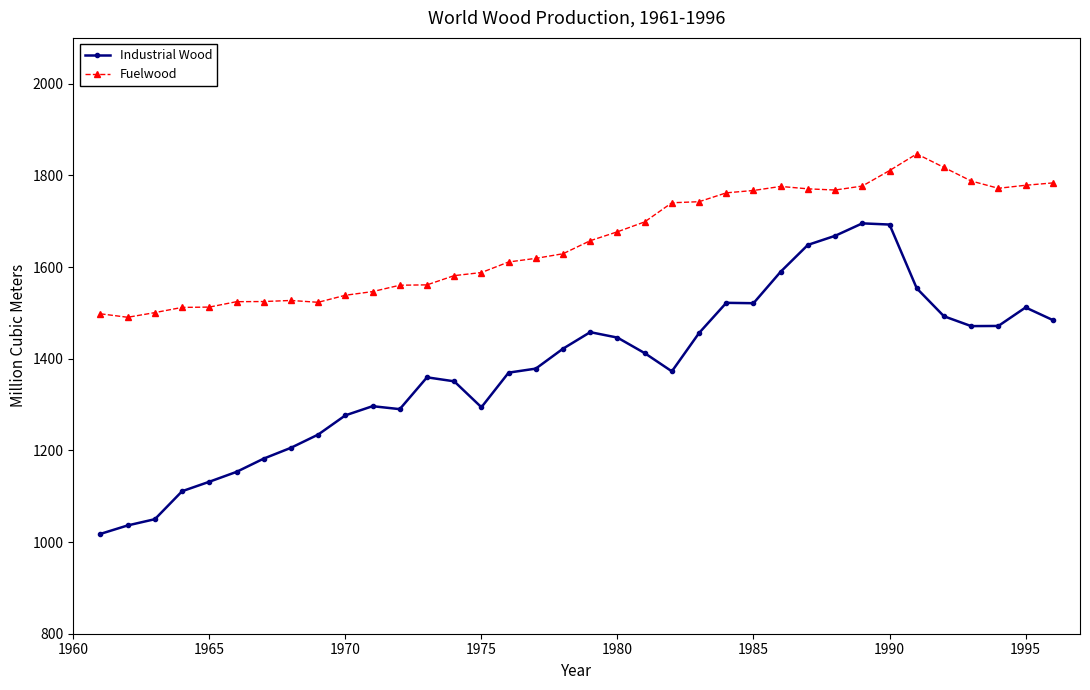

True or false: Fuelwood has more than 1 points higher than both neighbors.

True